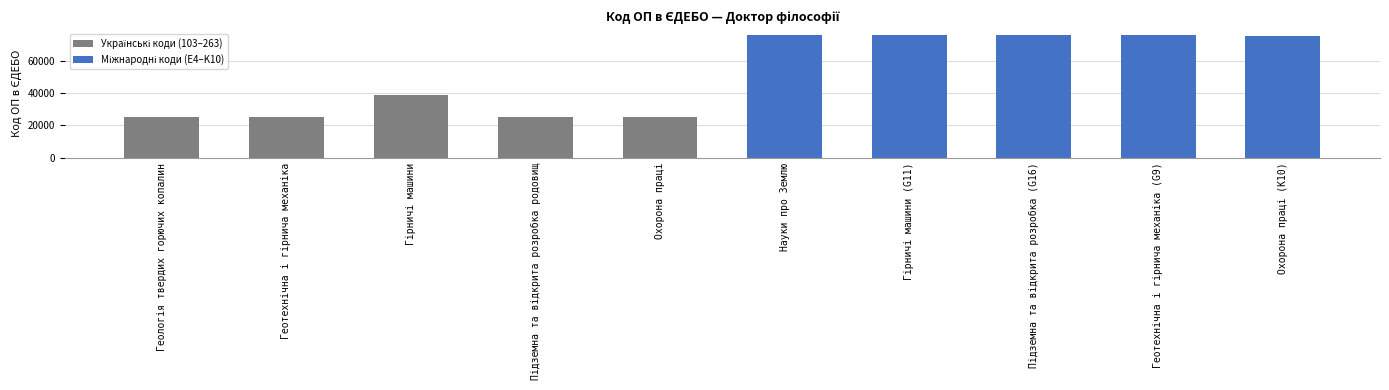

What is the smallest value displayed?

25251